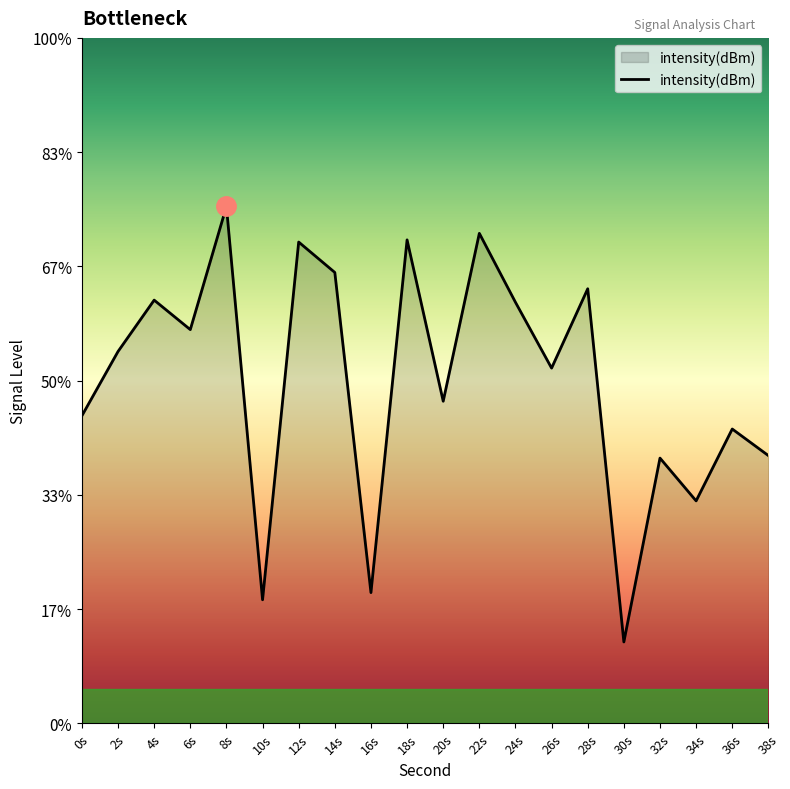

How many lines are shown in the chart?

1